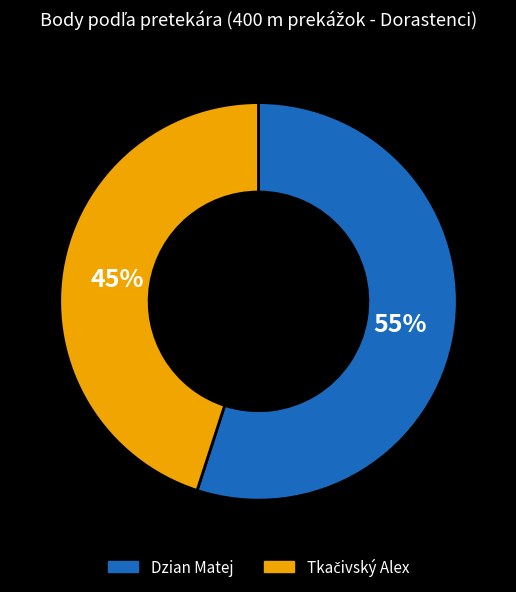

What is the largest slice in the pie chart?

Dzian Matej